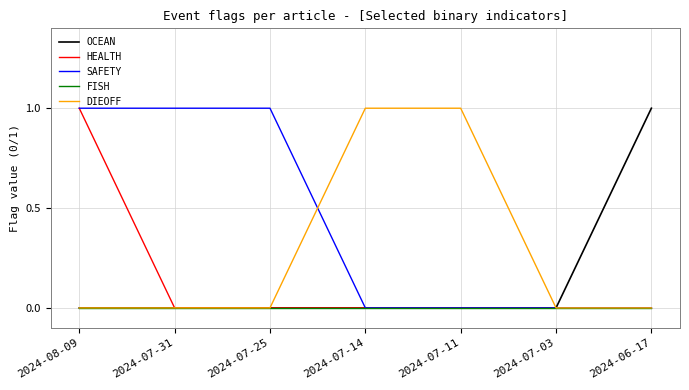

Between 2024-07-14 and 2024-07-03, which series saw the biggest shift?

DIEOFF